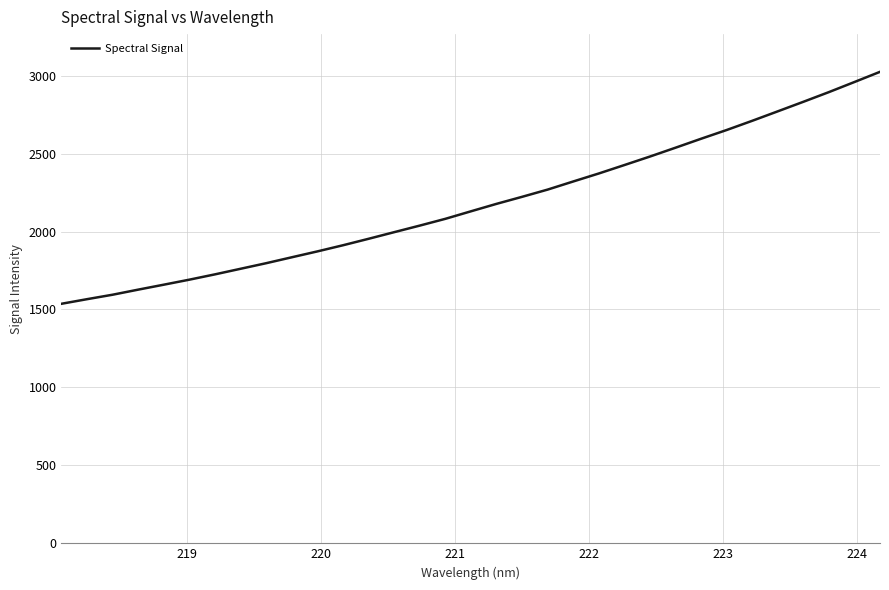

What is the minimum value shown in the chart?

1536.6